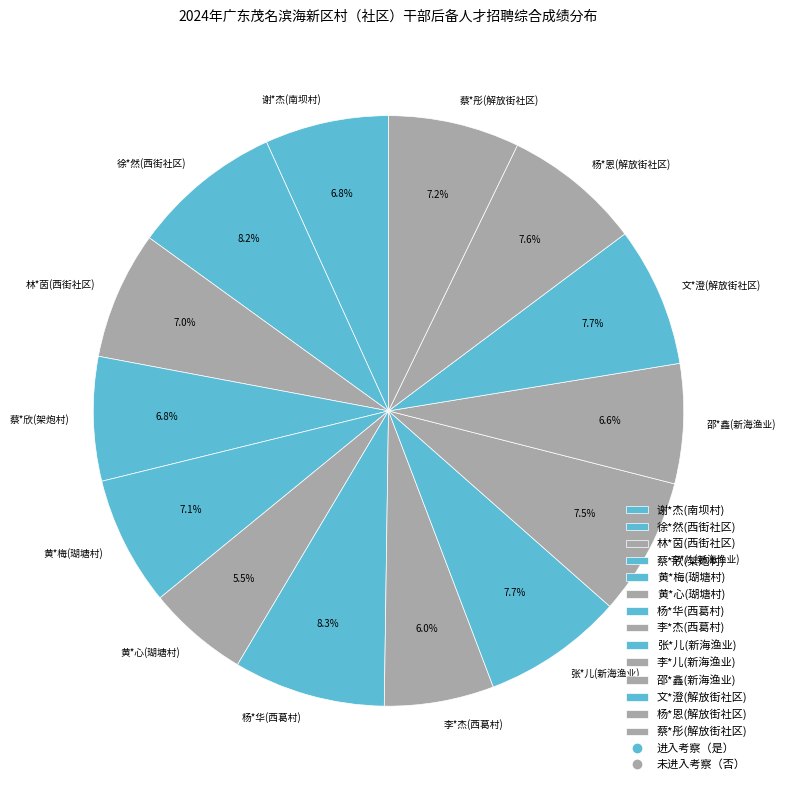

True or false: 杨*恩(解放街社区) accounts for 1% of the total.

False